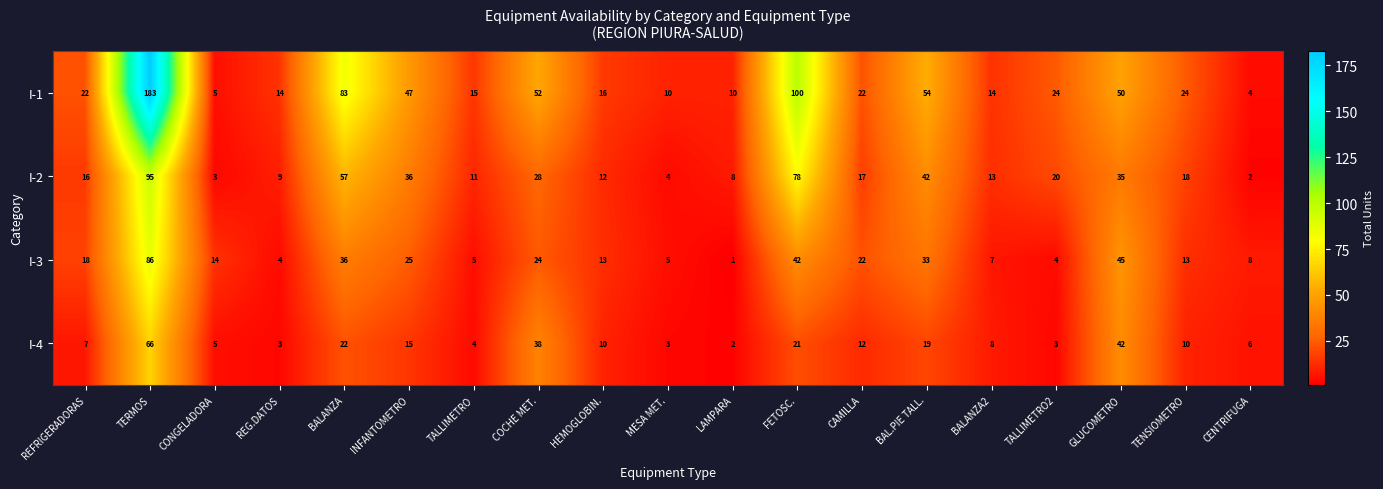

What is the spread (max minus min) of values at TALLIMETRO2?

21